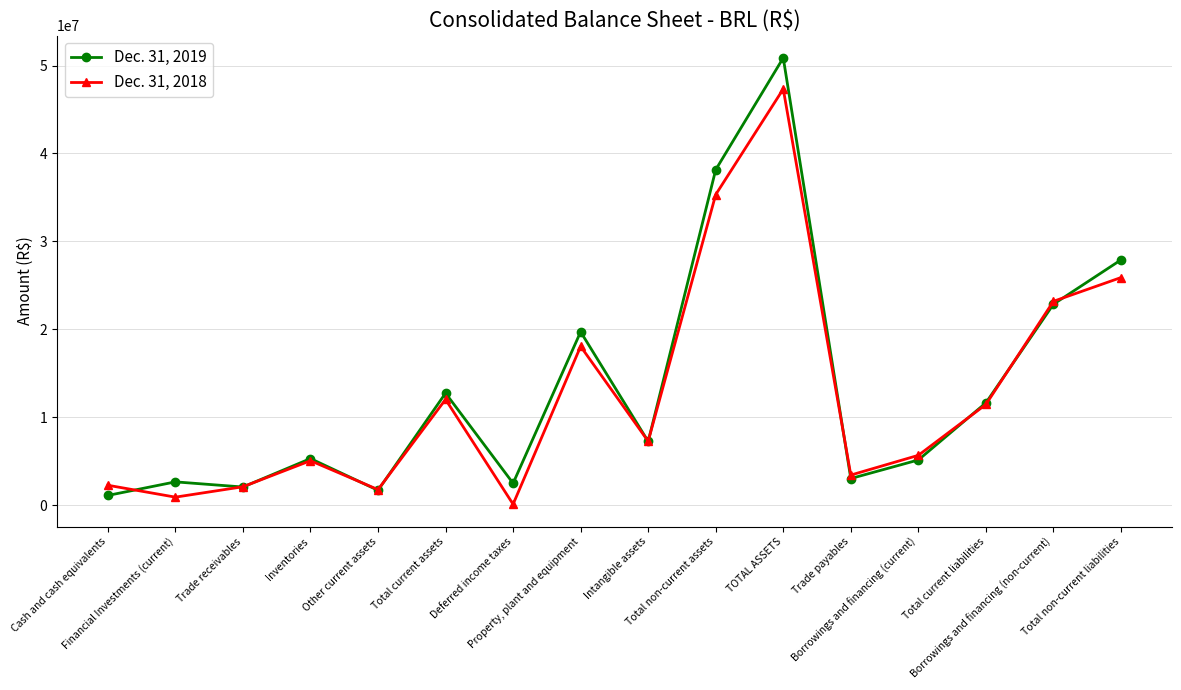

True or false: Dec. 31, 2018 has more than 1 points higher than both neighbors.

True